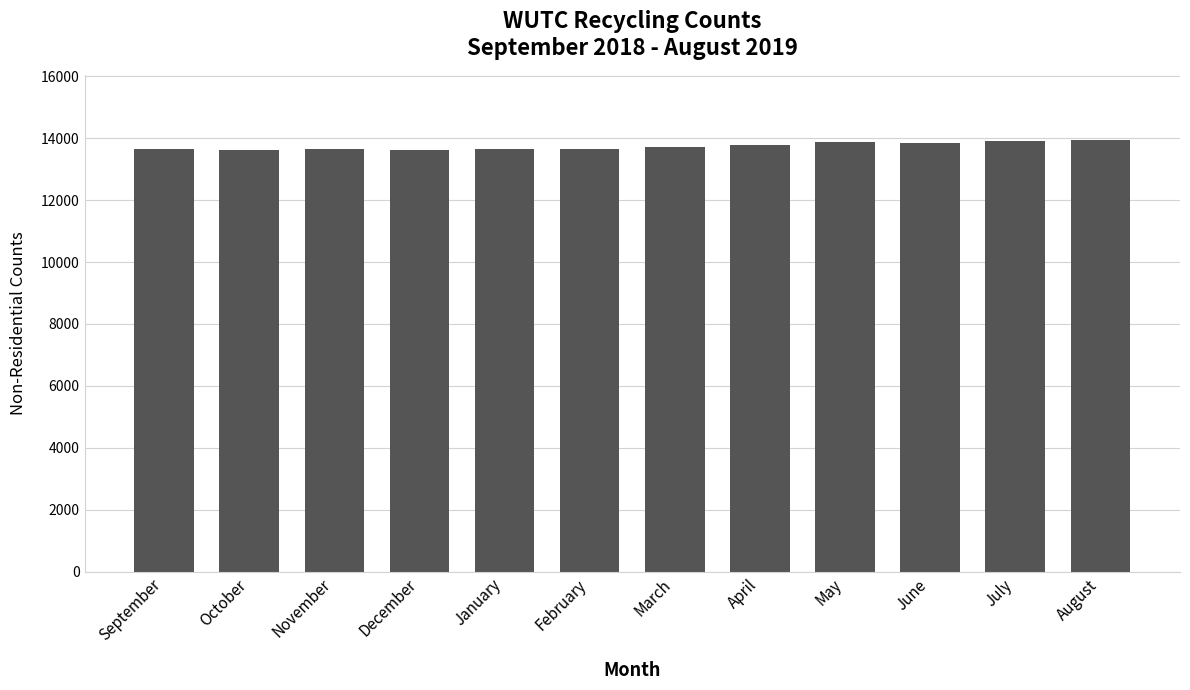

What is the approximate value at March?

13719